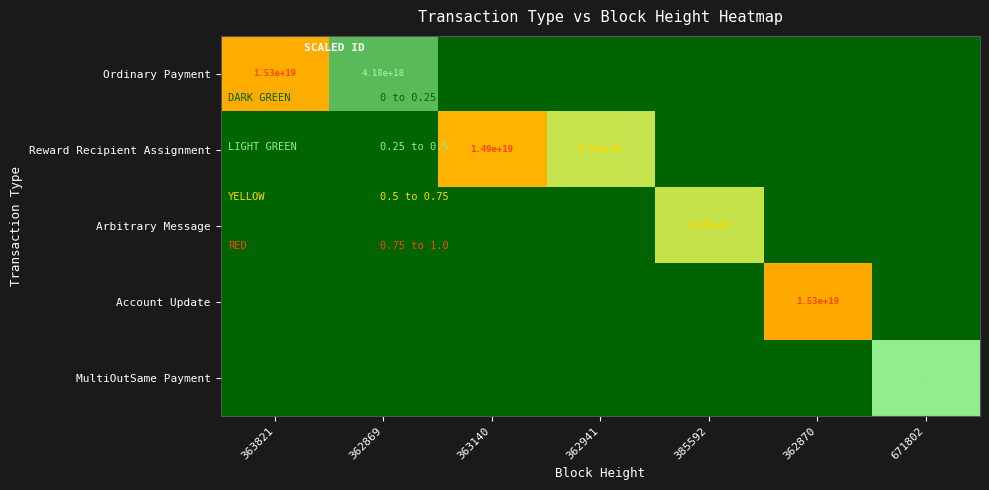

The Reward Recipient Assignment series shows 7034740050200392704 at 363140. True or false?

False